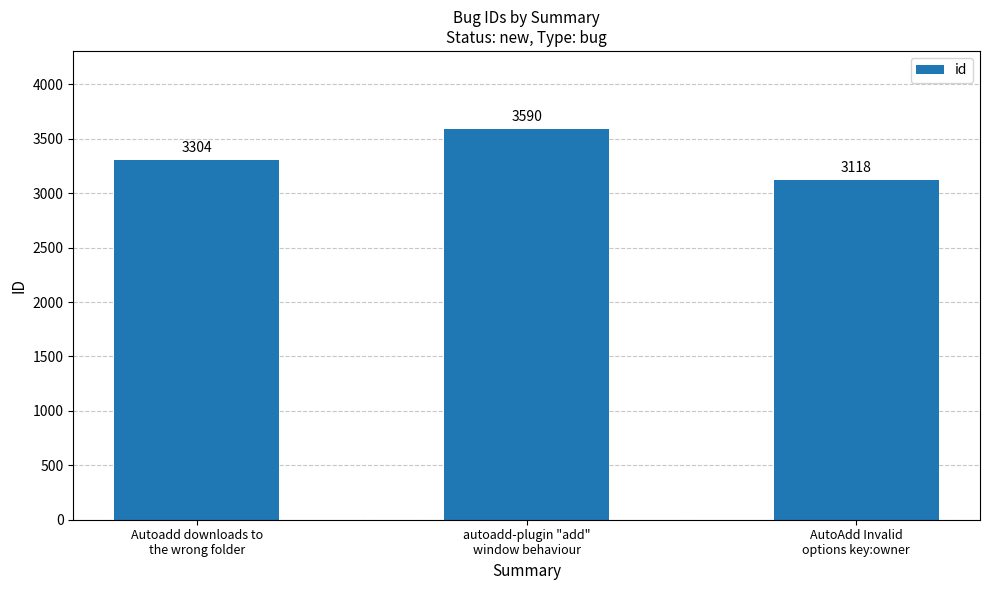

Count the number of categories in the chart.

3